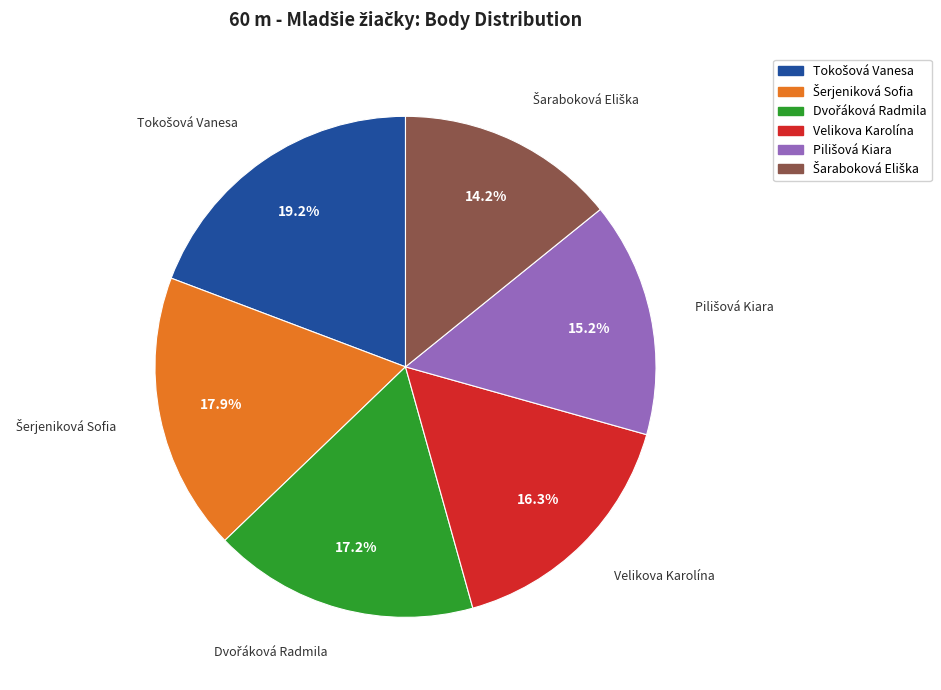

Is there any slice that represents more than half of the pie?

No